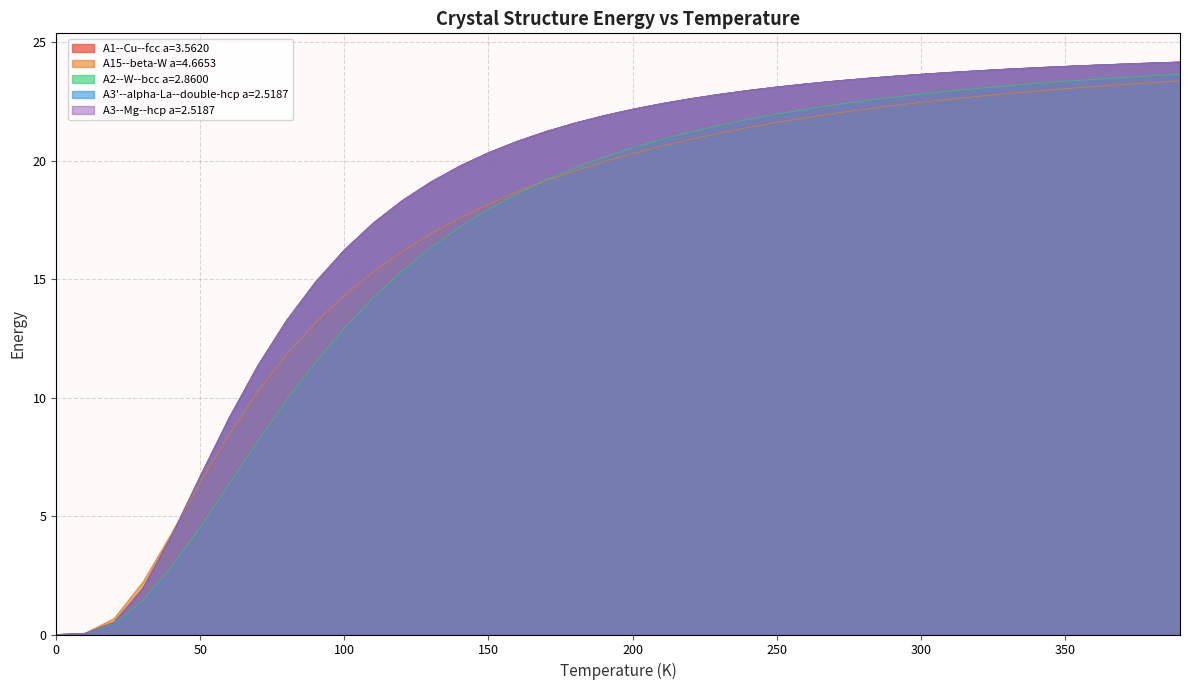

True or false: A3--Mg--hcp a=2.5187 has more than 0 points higher than both neighbors.

False